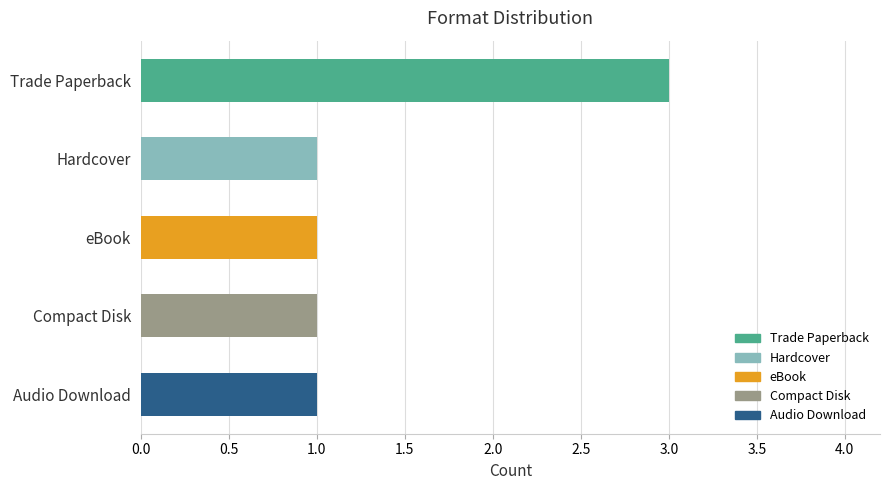

What is the label of the 1st bar from the bottom?

Audio Download